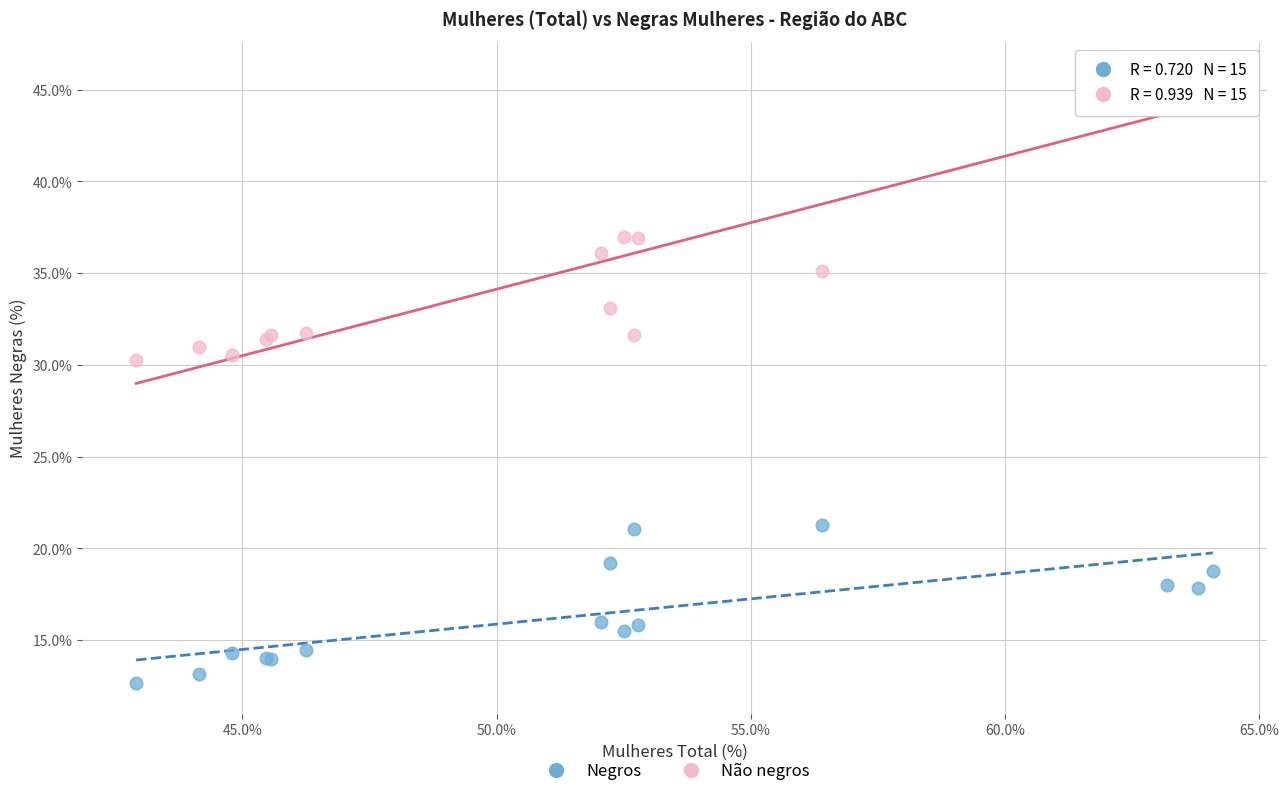

Which series contains the lowest Y value?

Negros